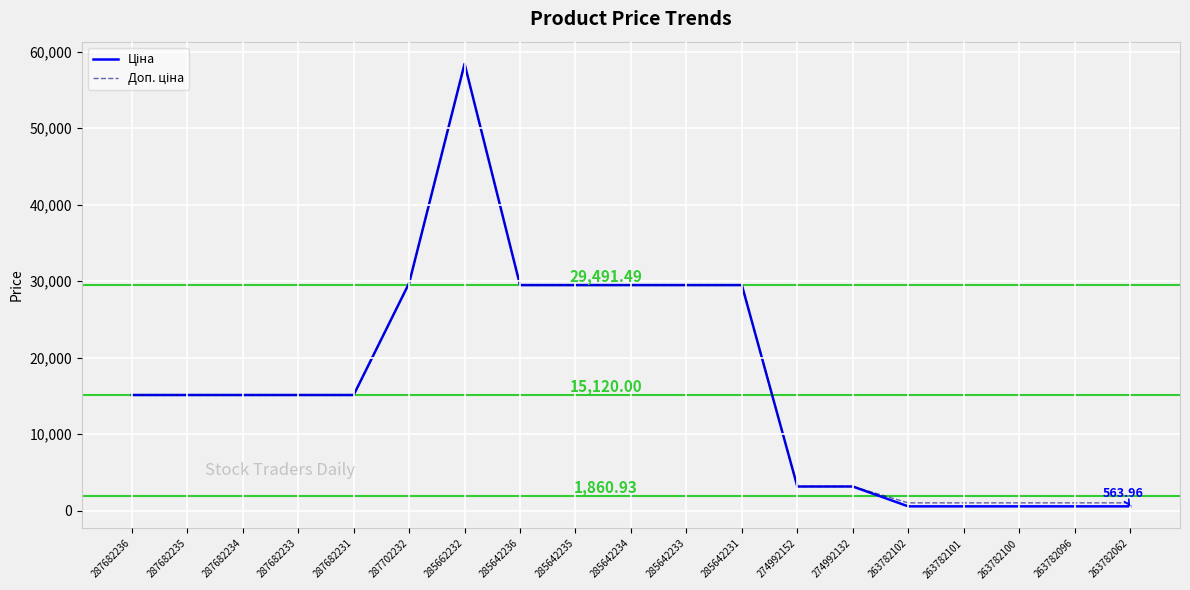

What position from the right is 263782100?

3